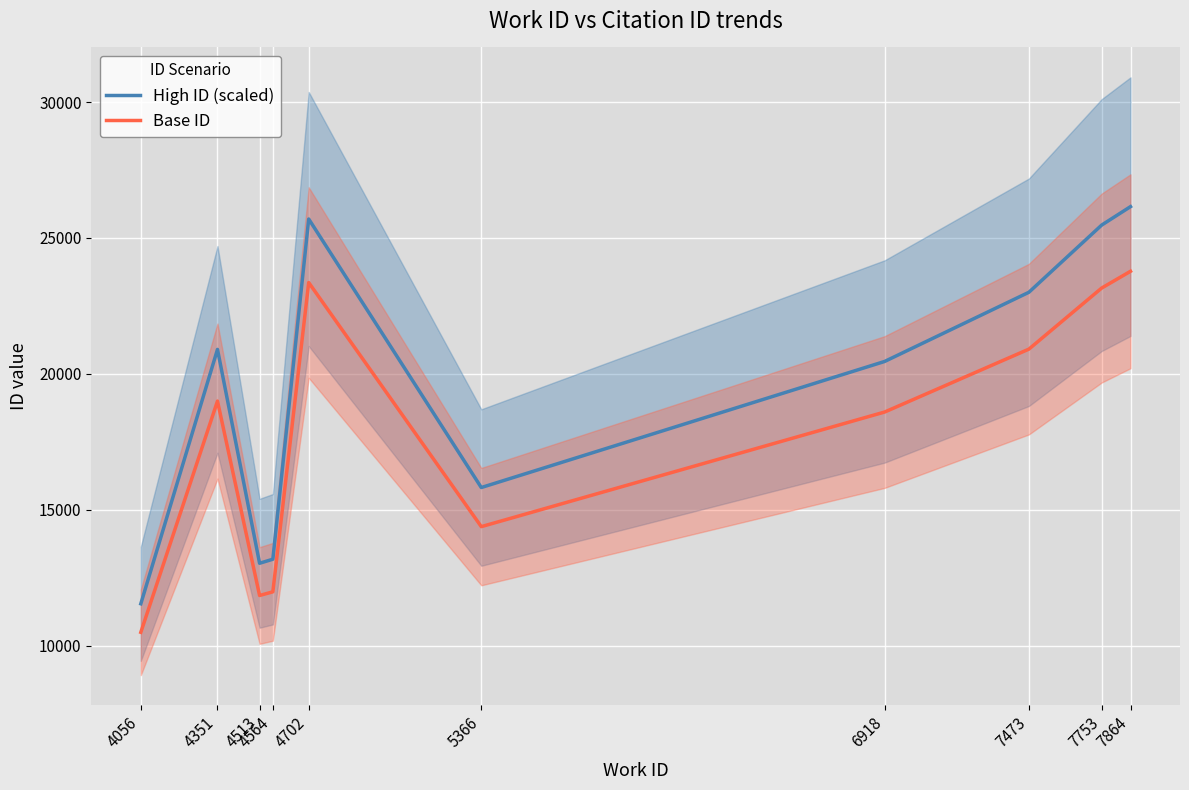

What is the difference between the maximum and minimum values in the Base ID series?

13277.0